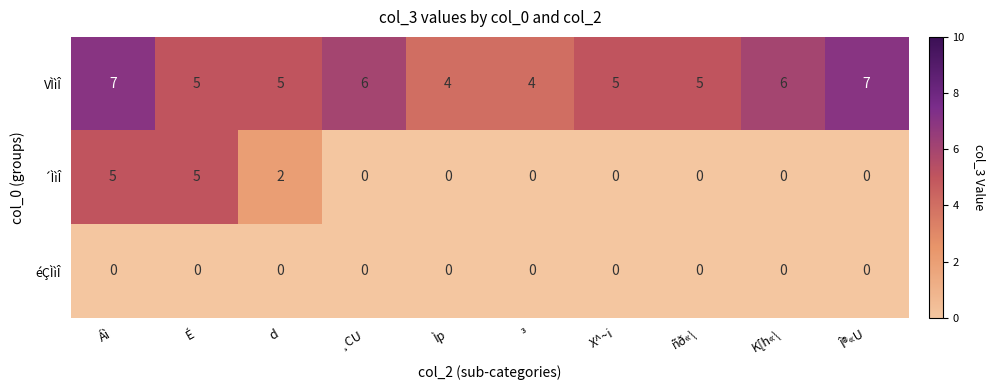

List the series in order of their overall mean, highest first.

VÌìÎ, ´ÌìÎ, éÇÌìÎ